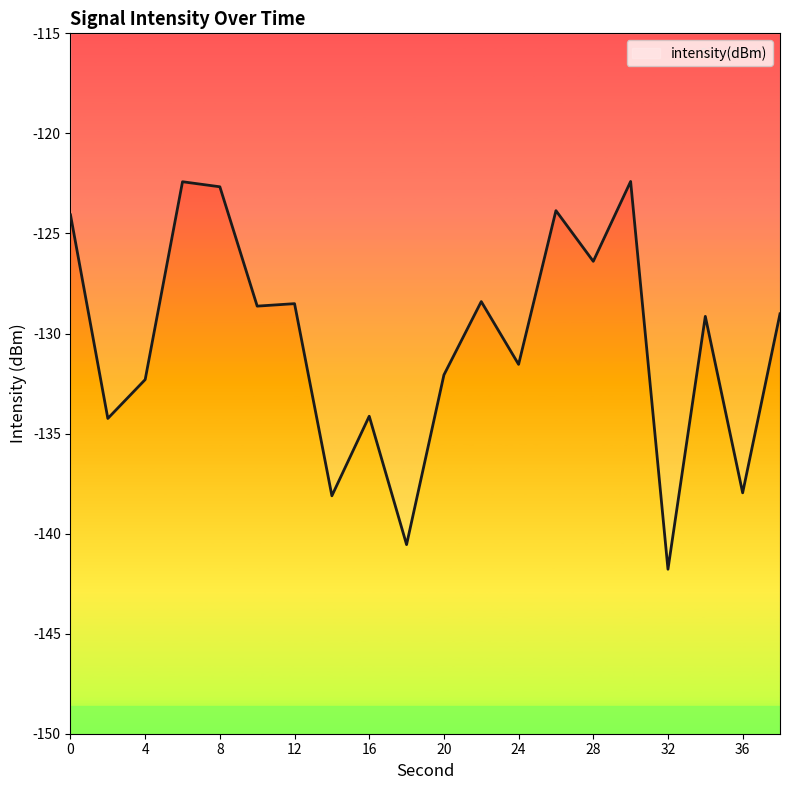

What is the smallest value displayed?

-141.8